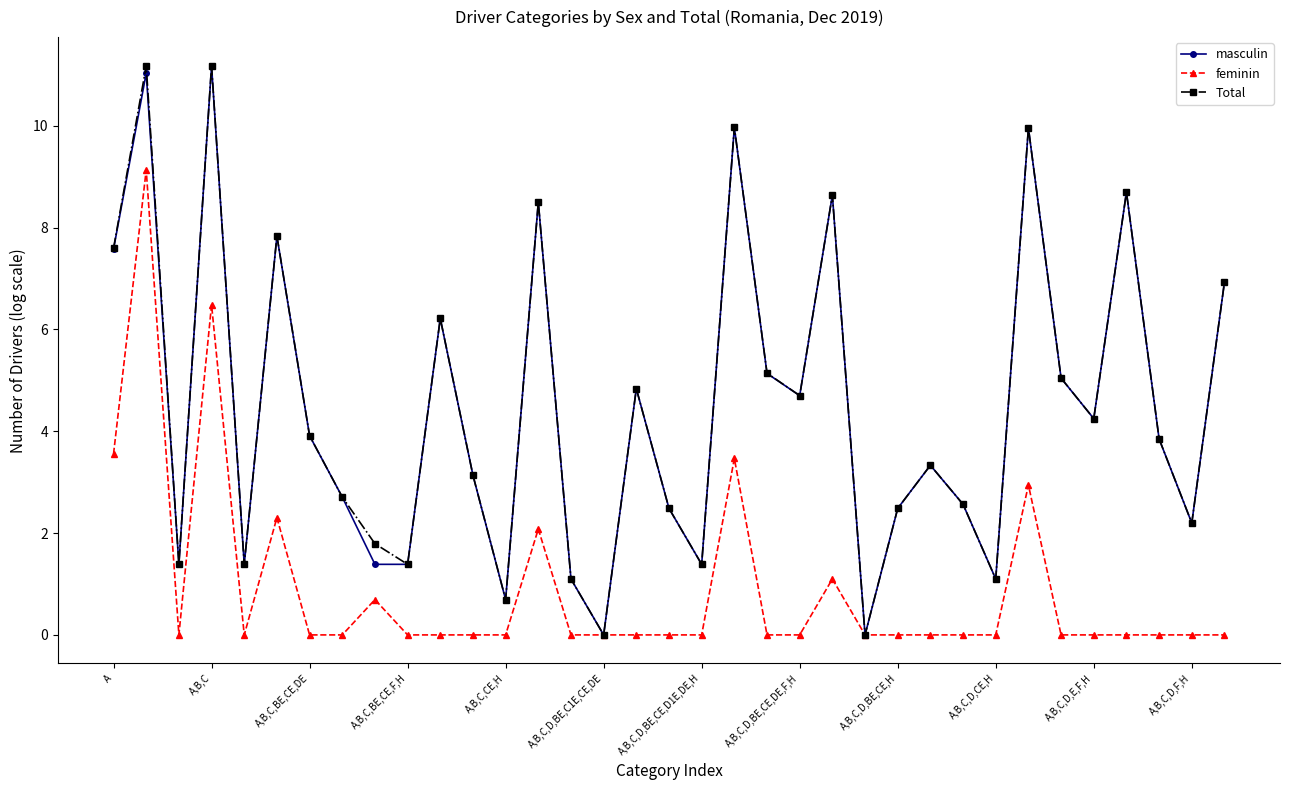

What is the maximum value shown in the chart?

11.2